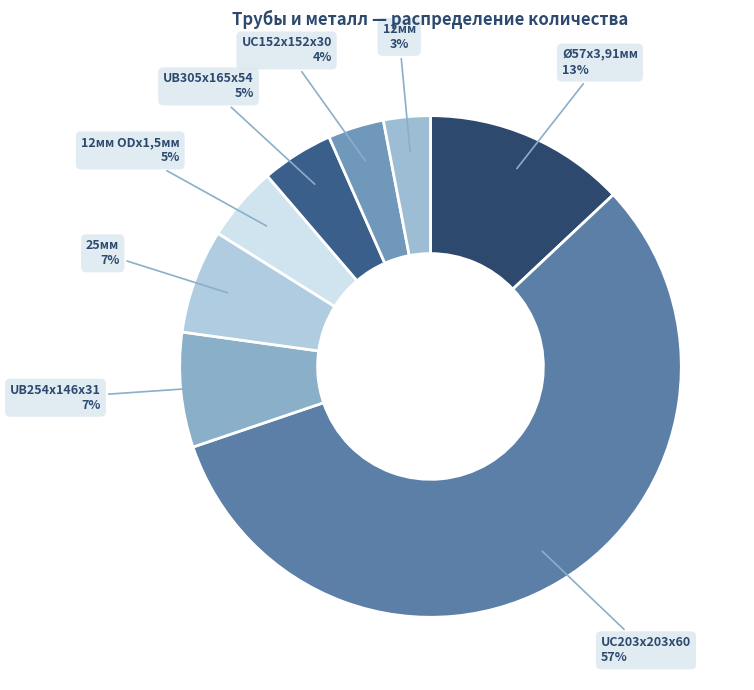

How many slices are in this pie chart?

8